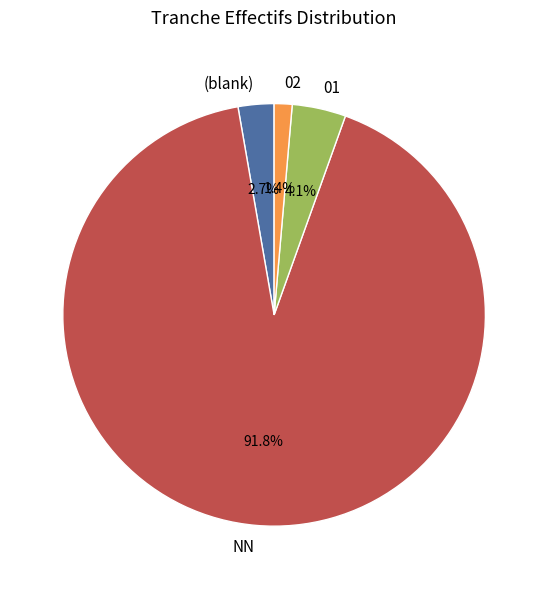

Rank the categories by value from lowest to highest.

02, (blank), 01, NN